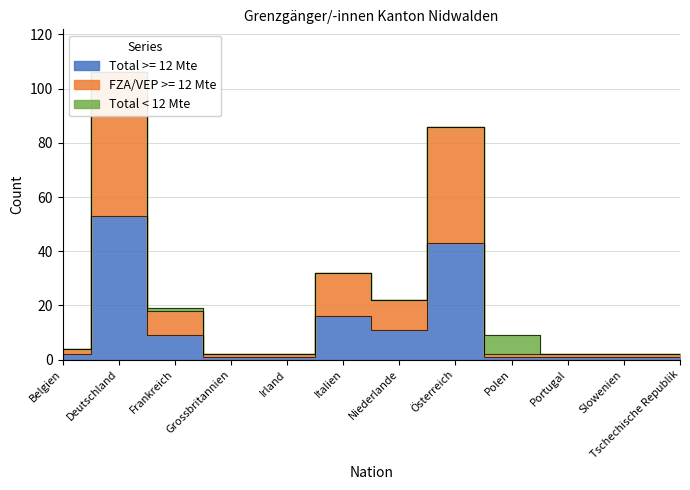

What is the value of the FZA/VEP >= 12 Mte point at the 3rd from the left?

18